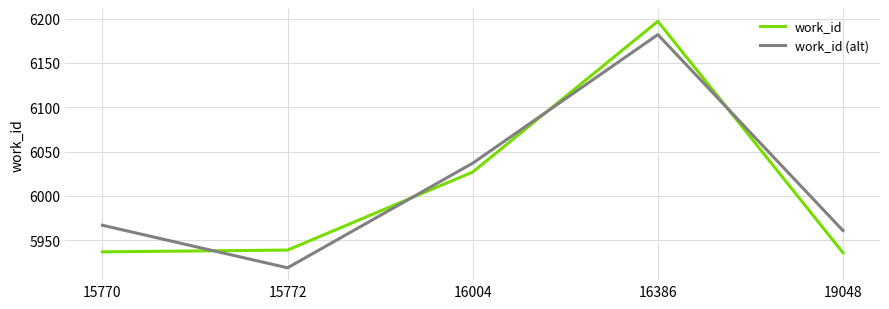

The value of work_id (alt) at 19048 is 5961. True or false?

True